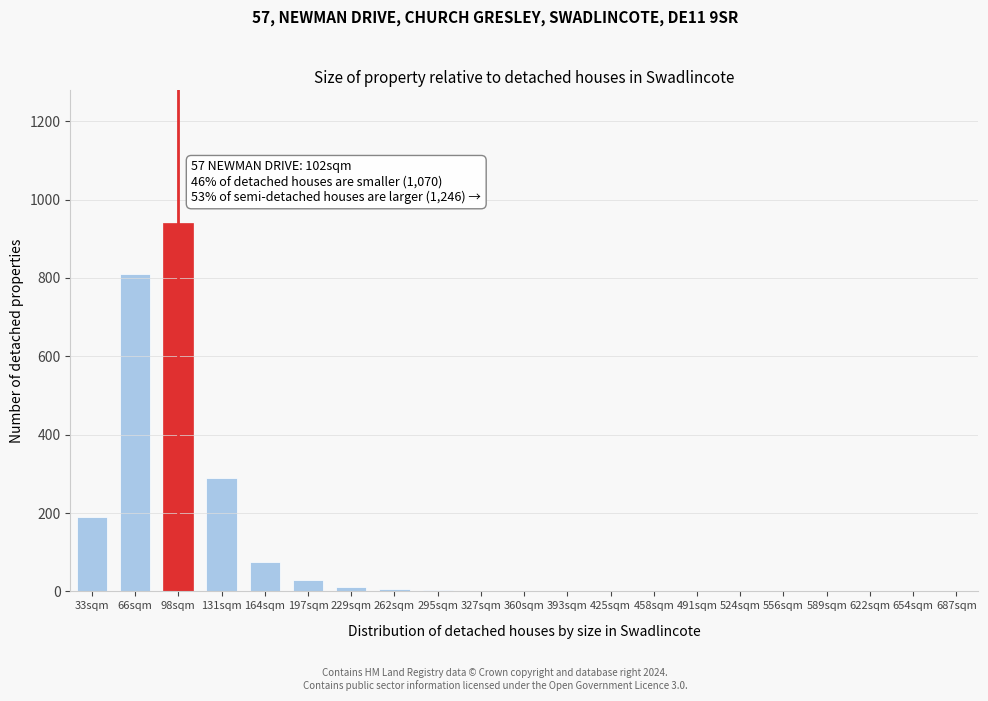

Which has a higher value, 33sqm or 524sqm?

33sqm